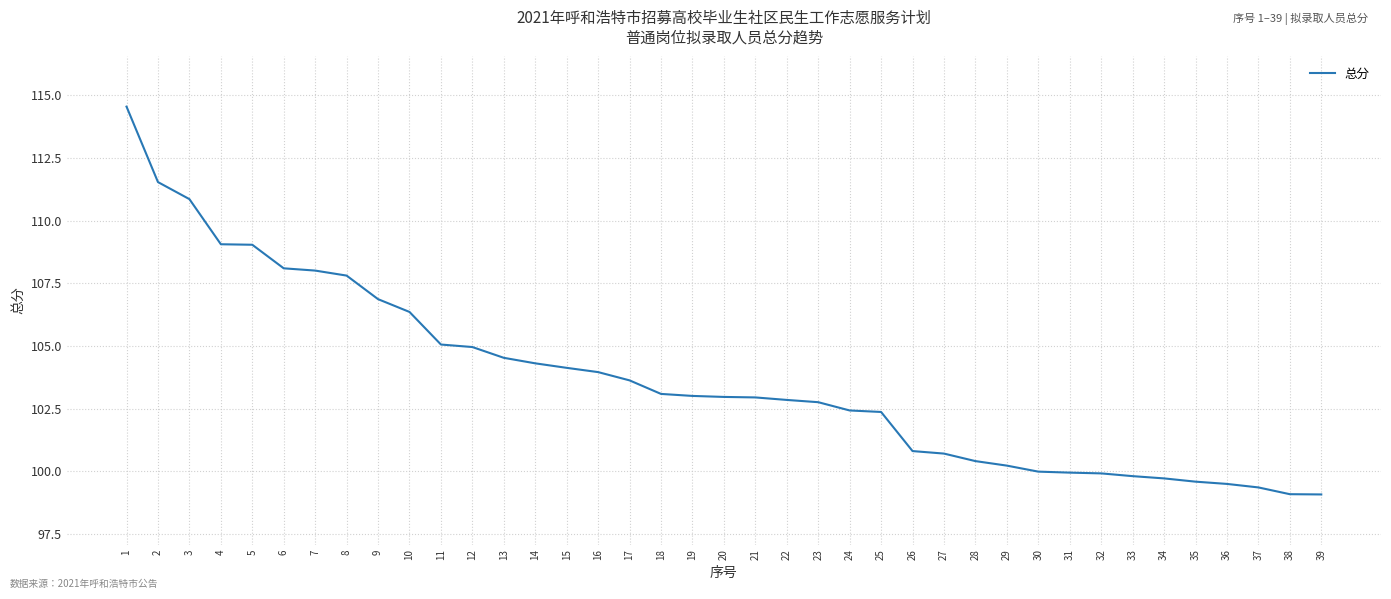

Does the chart display data point markers on the line(s)?

No